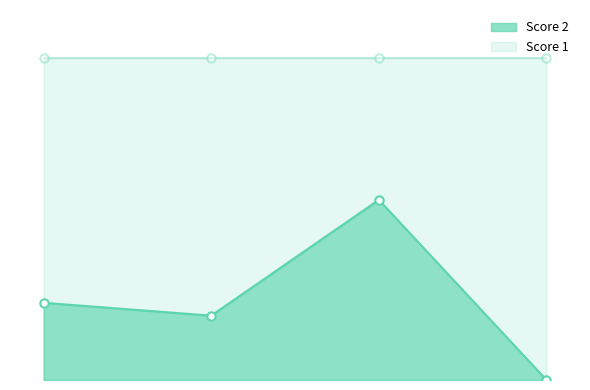

Where does the data first go above 6?

3